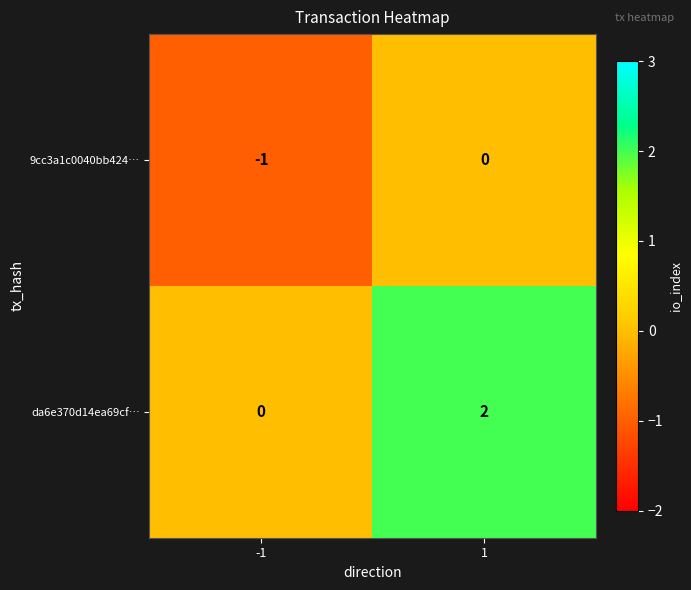

Is the value of da6e370d14ea69cf… at -1 greater than the value of 9cc3a1c0040bb424… at -1?

Yes